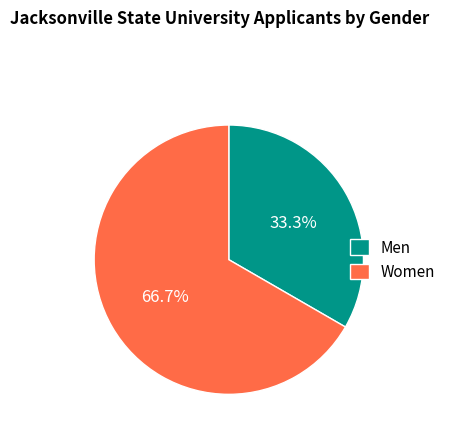

How many slices are in this pie chart?

2